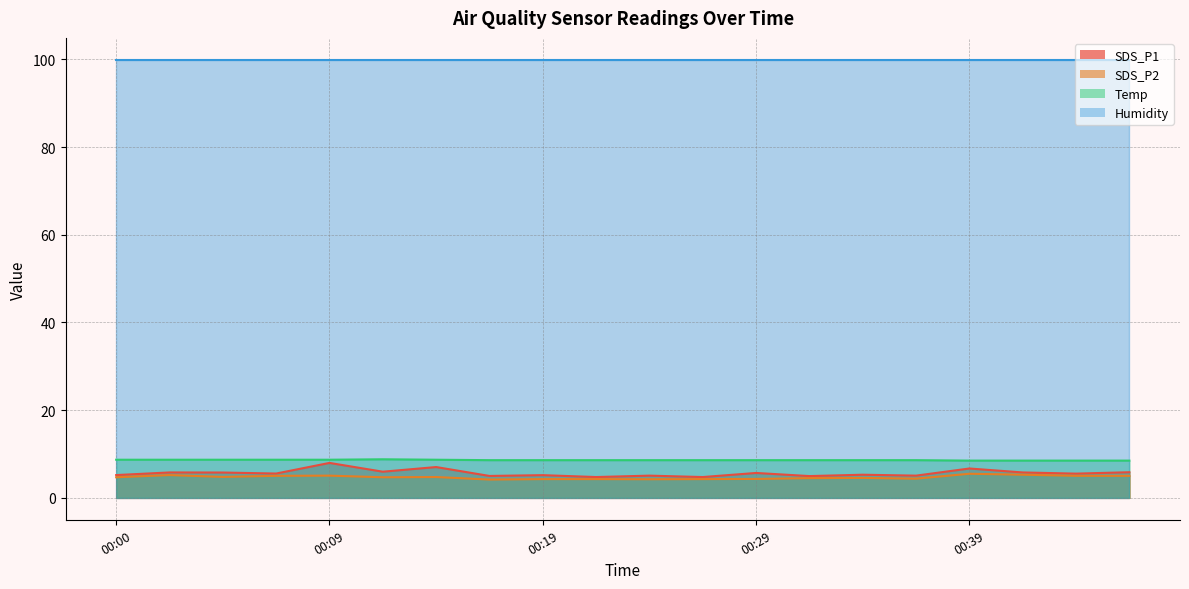

What are all the series names shown in the legend?

SDS_P1, SDS_P2, Temp, Humidity